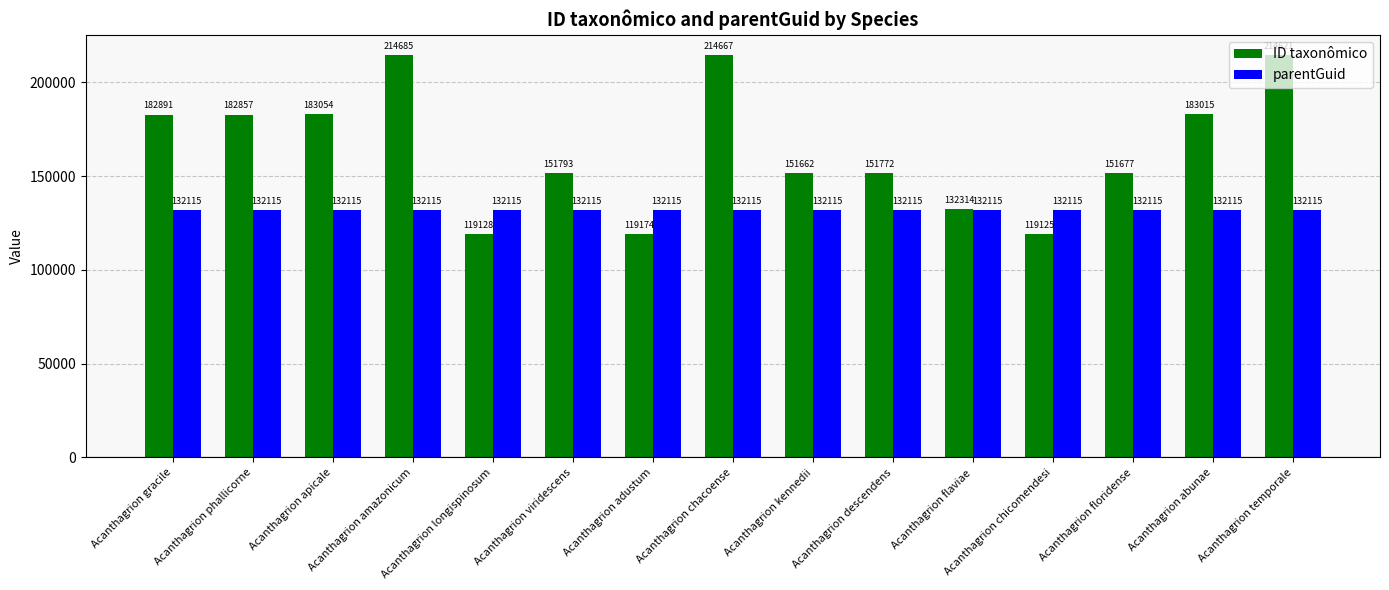

Reading left to right, extract all data points from this chart.

ID taxonômico: 182891	182857	183054	214685	119128	151793	119174	214667	151662	151772	132314	119125	151677	183015	214621
parentGuid: 132115	132115	132115	132115	132115	132115	132115	132115	132115	132115	132115	132115	132115	132115	132115